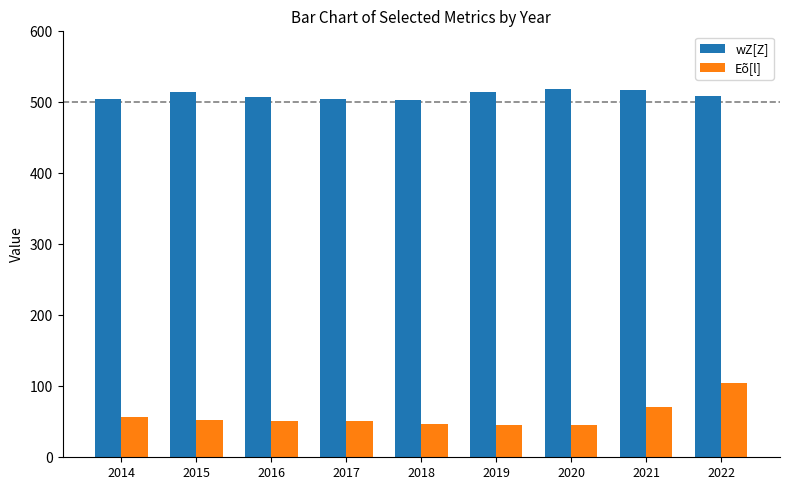

Rank the series by their average value, from highest to lowest.

wZ[Z], Eõ[l]